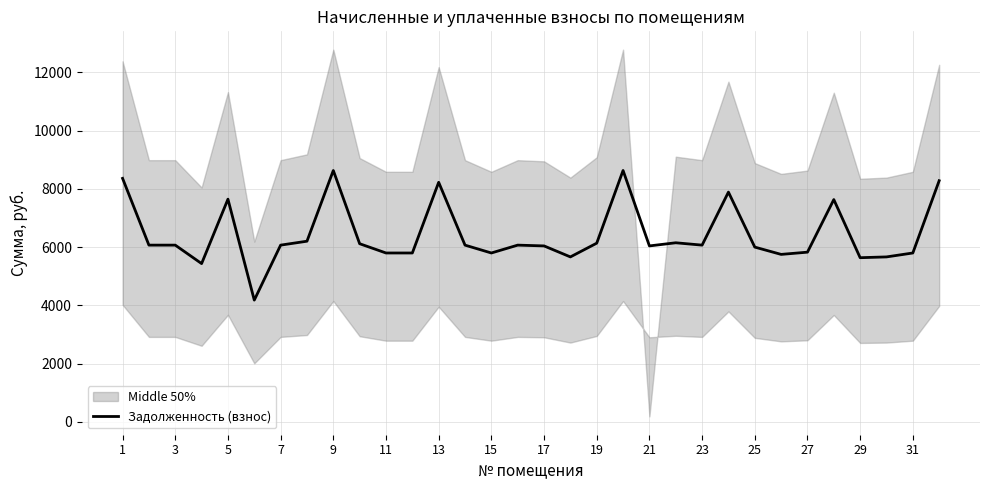

The value of Задолженность (взнос) at 21 is 6039.0. True or false?

True